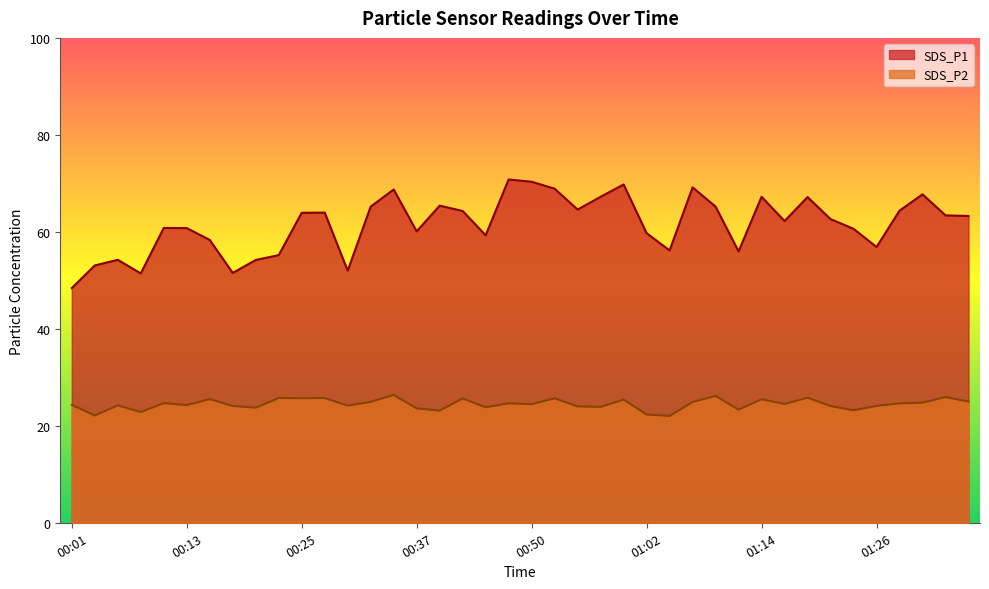

What is the sum of all SDS_P2 values?

978.9